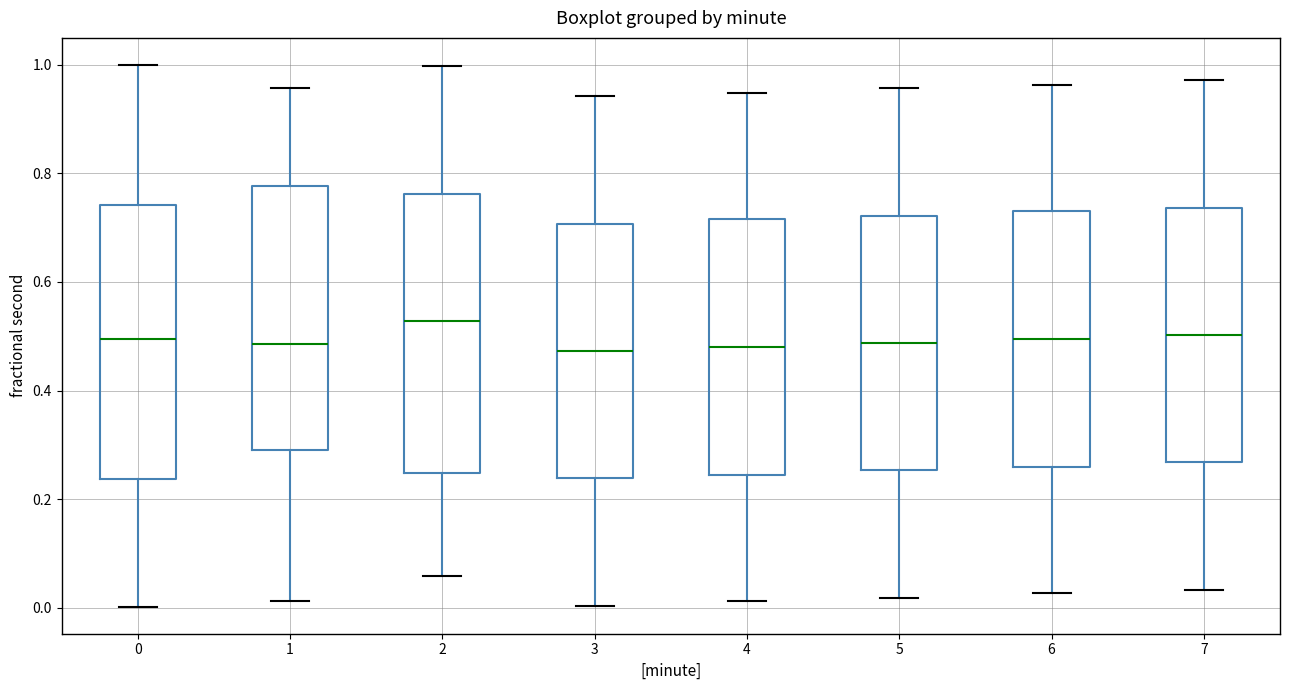

Reading left to right, transcribe this box plot: for each box, give where its median line is, the range the box spans, and where its two whiskers end, as read against the y-axis. The values are not printed on the chart, so give them approximately, as read against the axis.

0: median 0.50, box 0.24 to 0.74, whiskers 0.00 to 1.00
1: median 0.48, box 0.30 to 0.78, whiskers 0.02 to 0.96
2: median 0.52, box 0.24 to 0.76, whiskers 0.06 to 1.00
3: median 0.48, box 0.24 to 0.70, whiskers 0.00 to 0.94
4: median 0.48, box 0.24 to 0.72, whiskers 0.02 to 0.94
5: median 0.48, box 0.26 to 0.72, whiskers 0.02 to 0.96
6: median 0.50, box 0.26 to 0.74, whiskers 0.02 to 0.96
7: median 0.50, box 0.26 to 0.74, whiskers 0.04 to 0.98